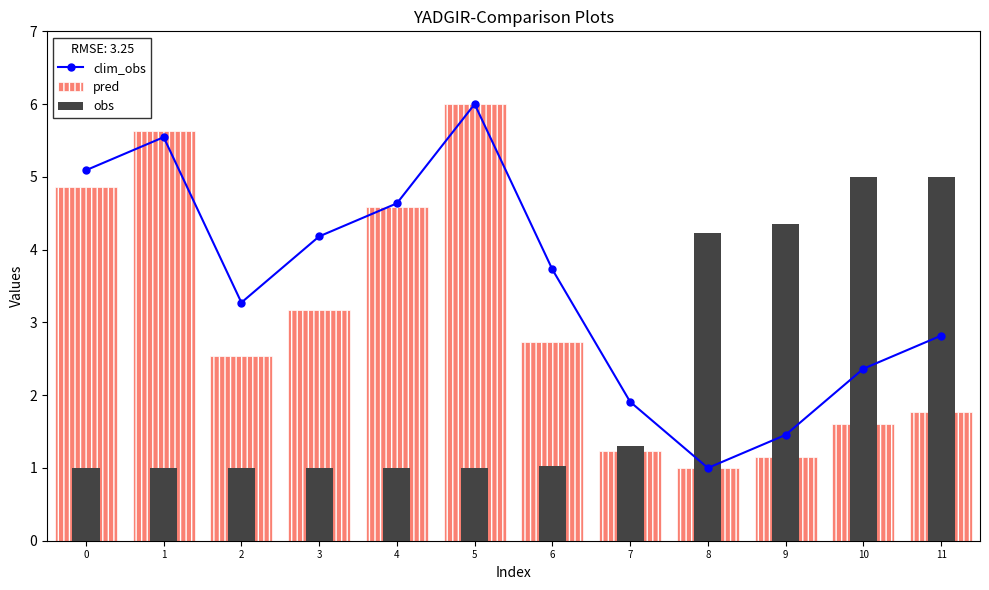

The obs series shows 1.0 at 1. True or false?

True